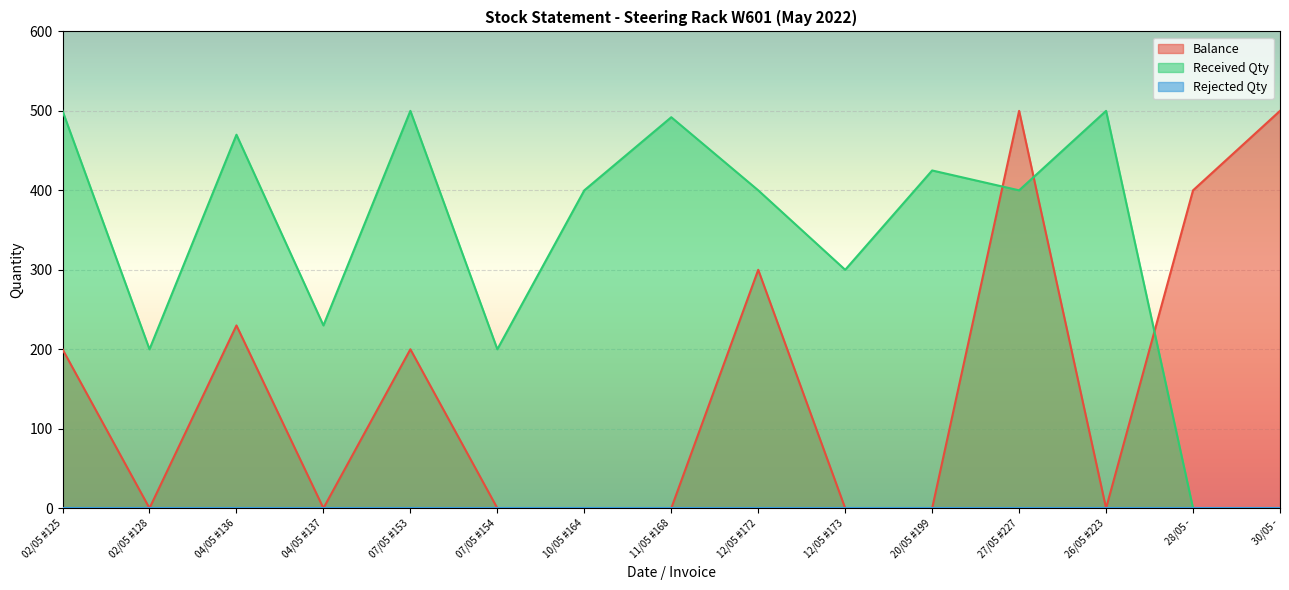

Which label corresponds to the largest value in the chart?

27/05 #227